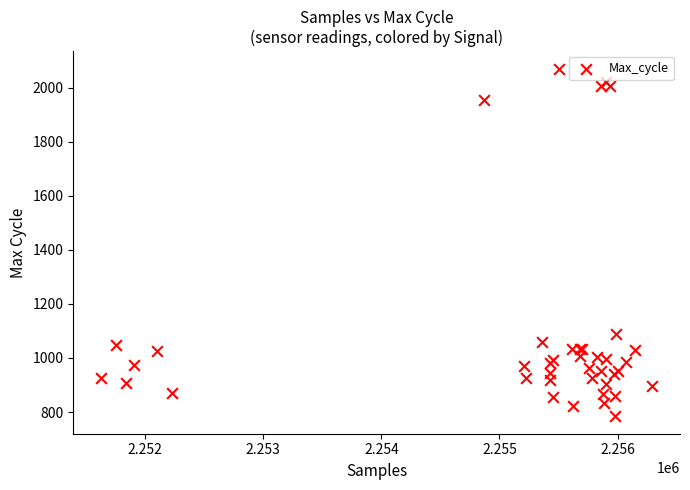

What Y value in the scatter plot is closest to 1427?

1088